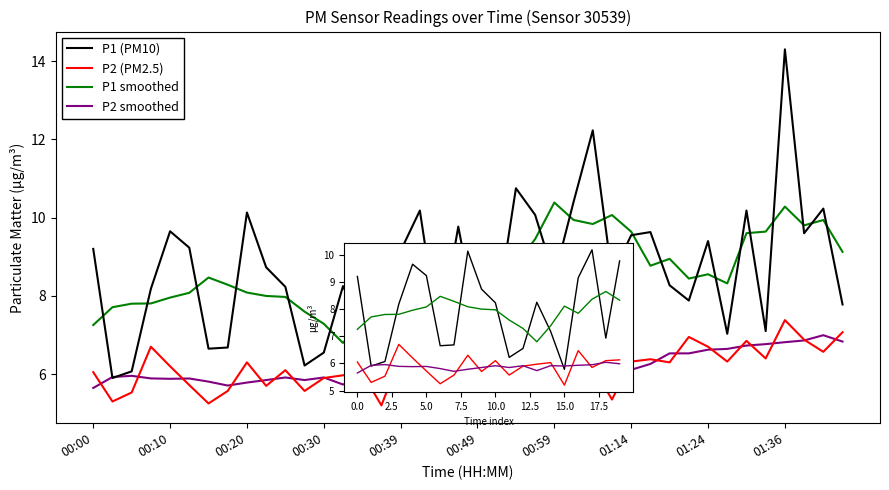

True or false: P1 (PM10) and P2 (PM2.5) cross at least once.

False